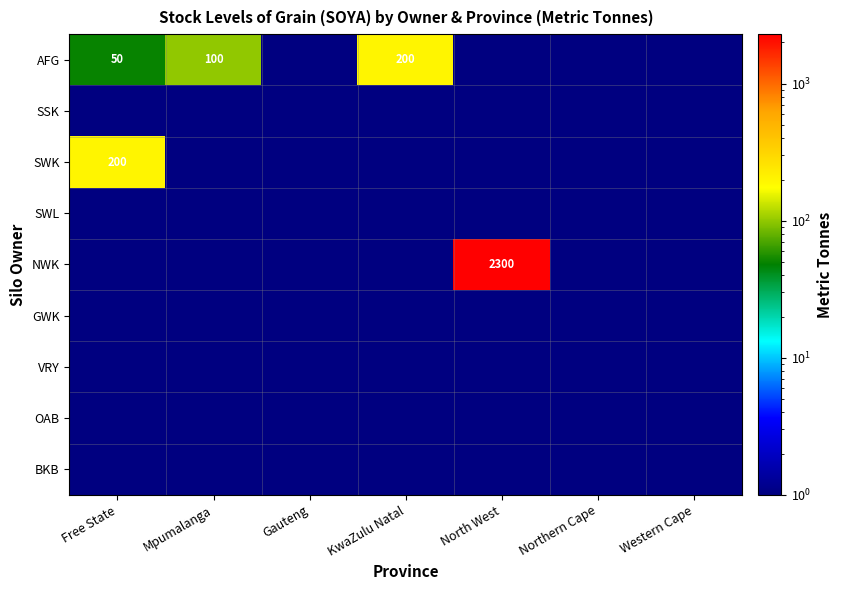

List the series in order of their peak value, highest first.

NWK, AFG, SWK, SSK, SWL, GWK, VRY, OAB, BKB